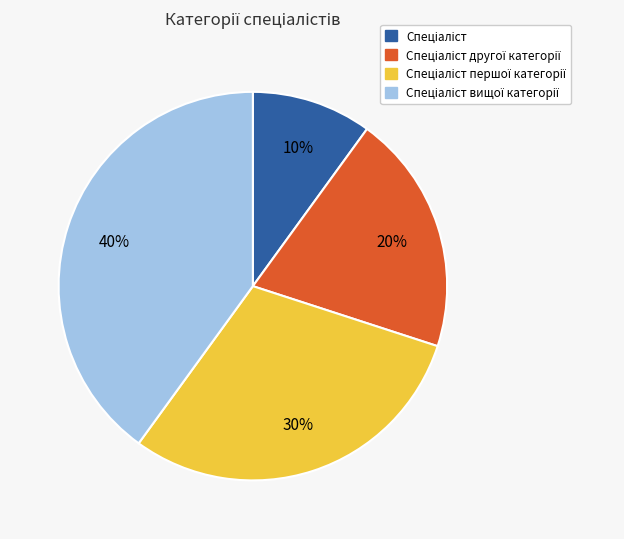

How many slices are in this pie chart?

4